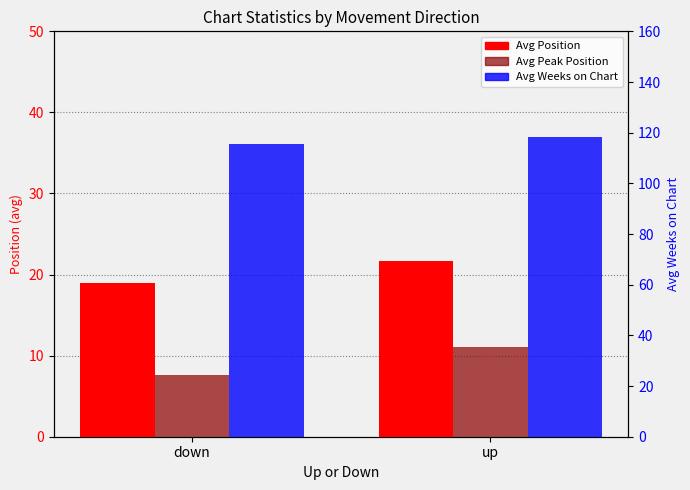

How many data points in Avg Position (lower=better) are above 21?

1